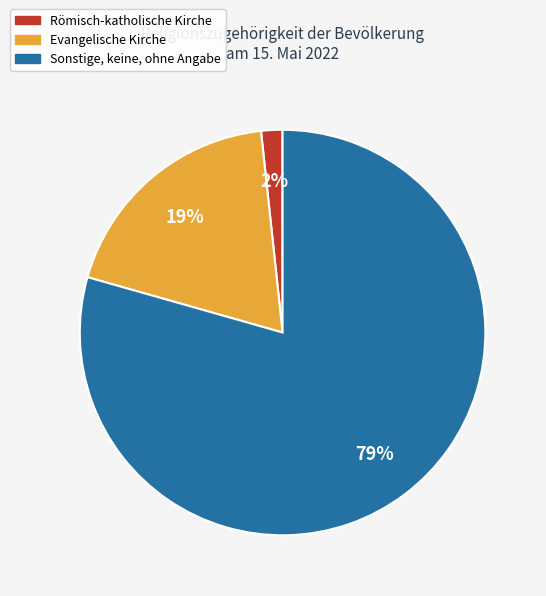

What percentage is the Evangelische Kirche slice, to the nearest percent?

19%